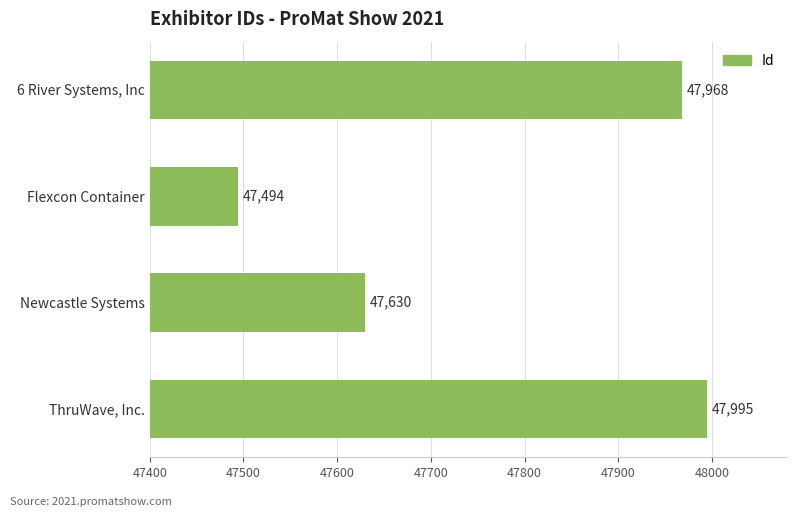

Is it true that the value at Newcastle Systems is 47630?

True